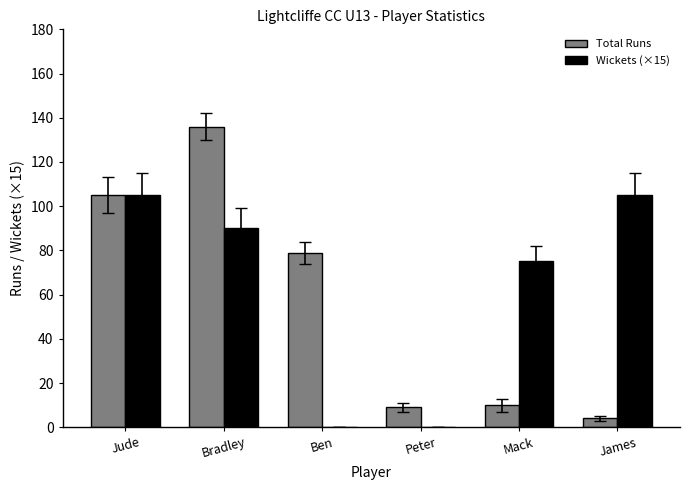

At which category is the sum across all series the highest?

Bradley